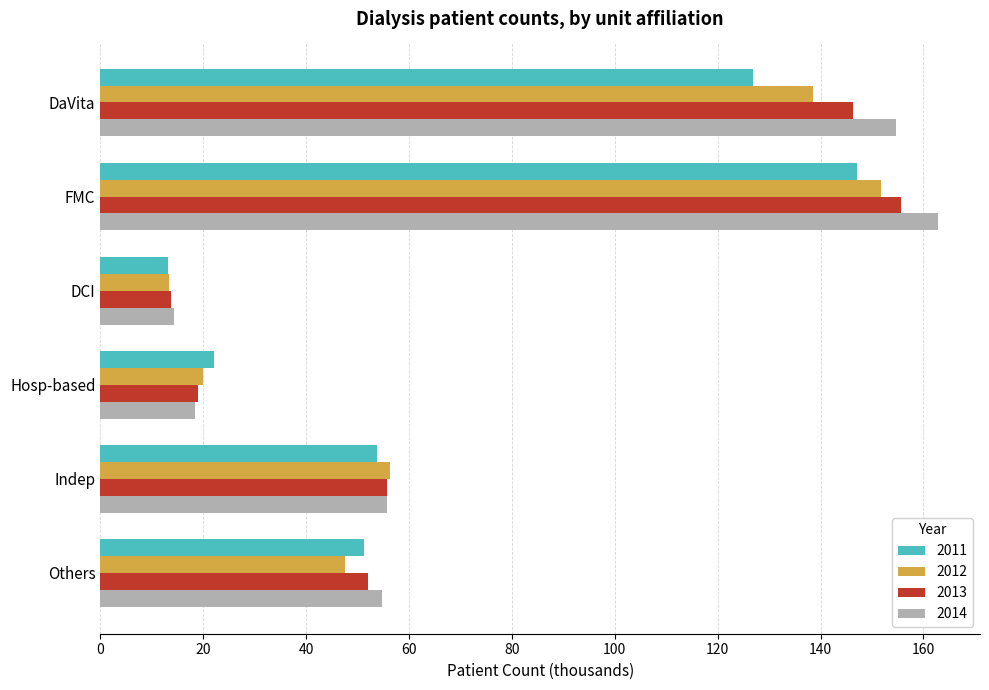

Where is 2013 nearest to the value 84?

Indep